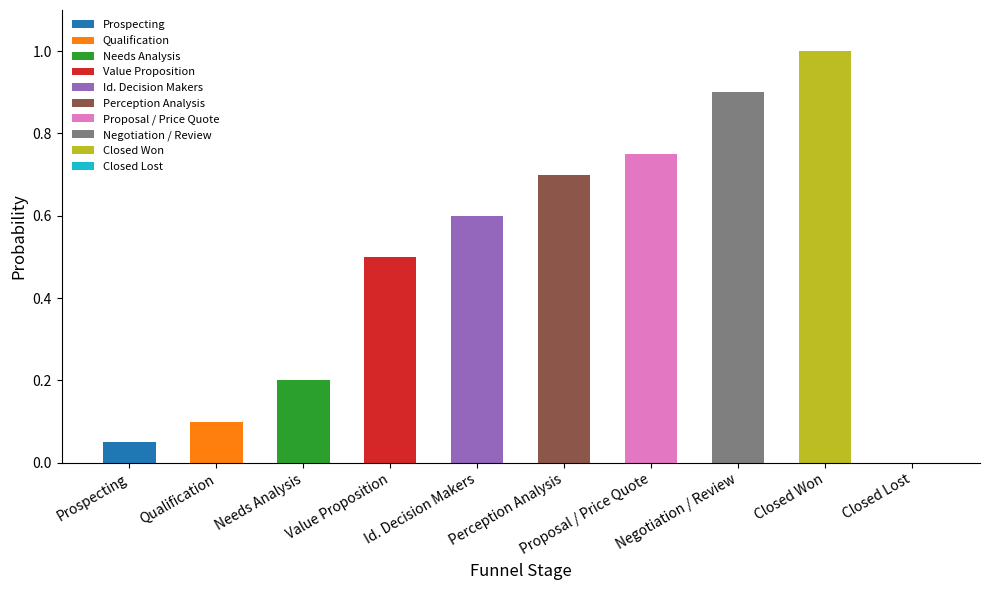

What is the greatest value displayed?

1.0